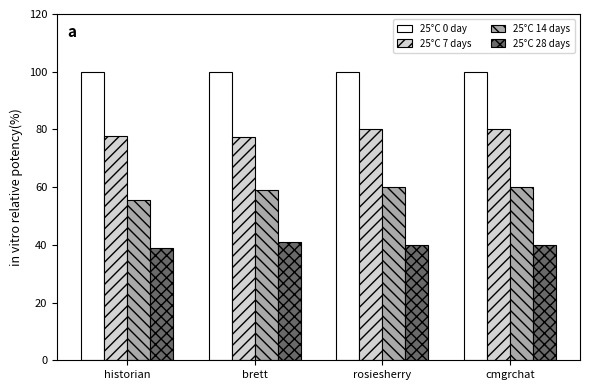

What is the label of the 3rd bar from the right?

brett